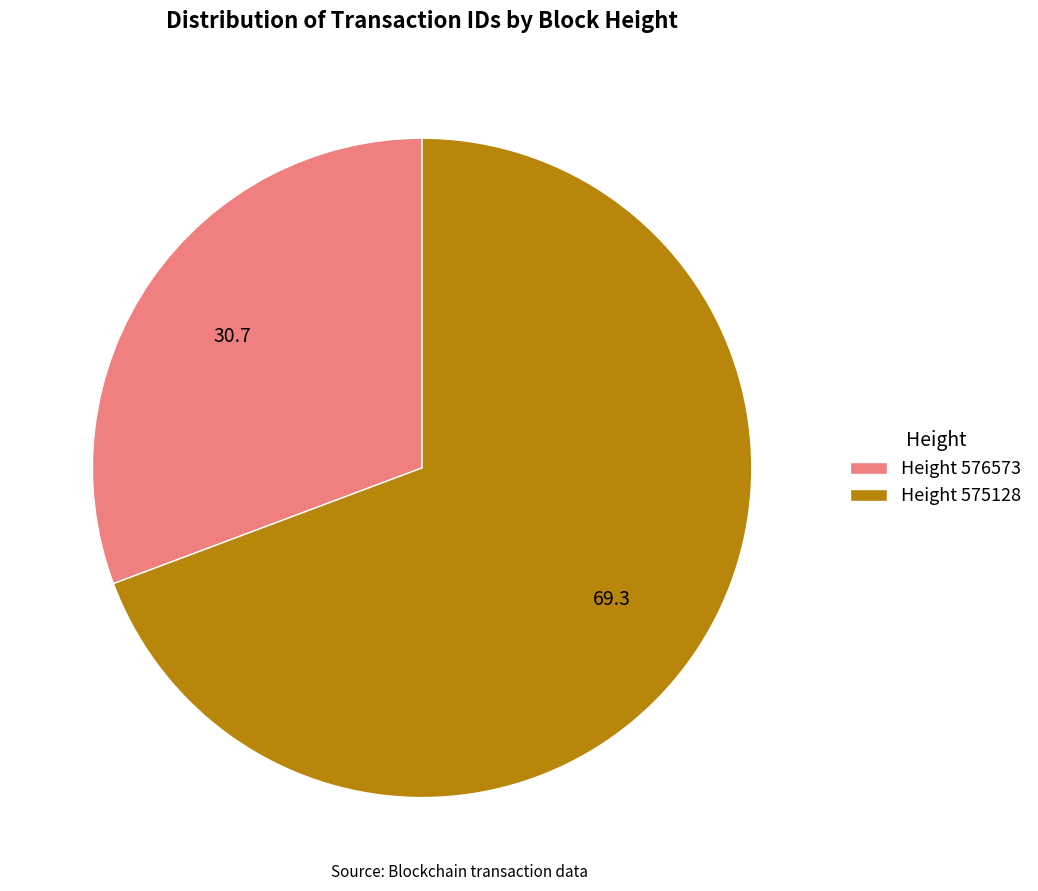

Which slice represents more than half of the pie?

Height 575128